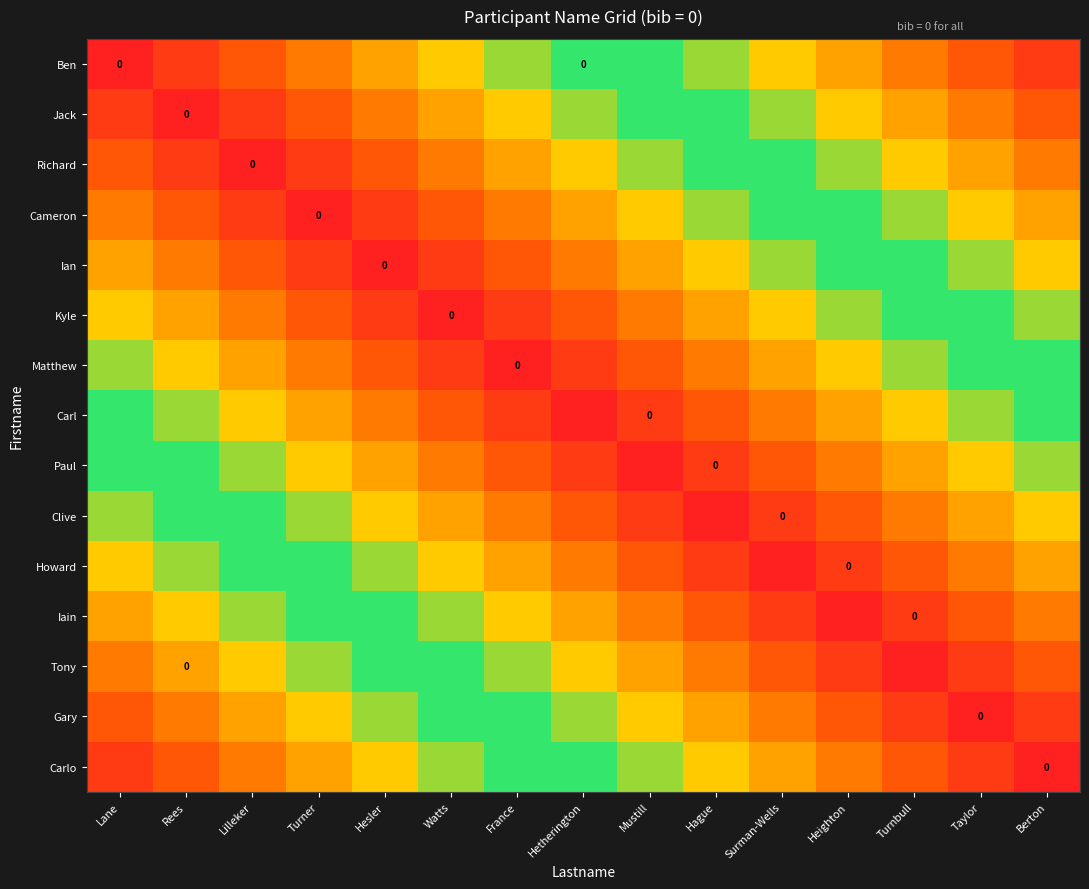

At which category does the chart reach its minimum across all series?

Lane